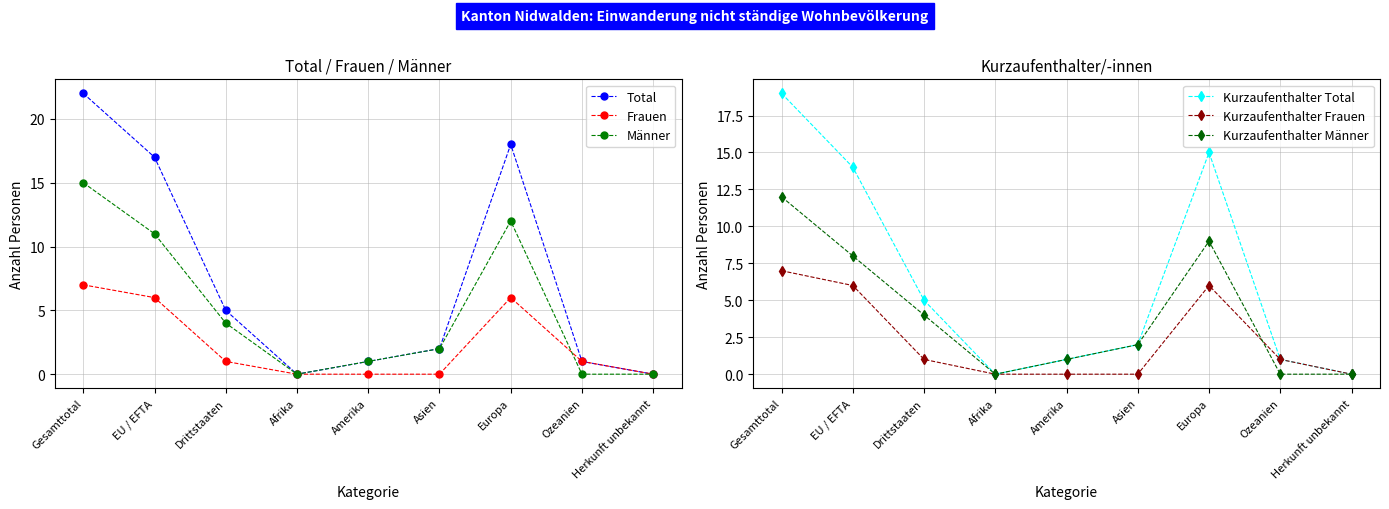

How many data points in Total are above 2?

4